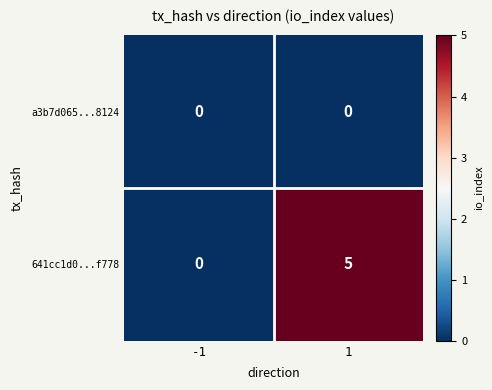

Reading left to right, extract all data points from this chart.

a3b7d065...8124: 0	0
641cc1d0...f778: 0	5